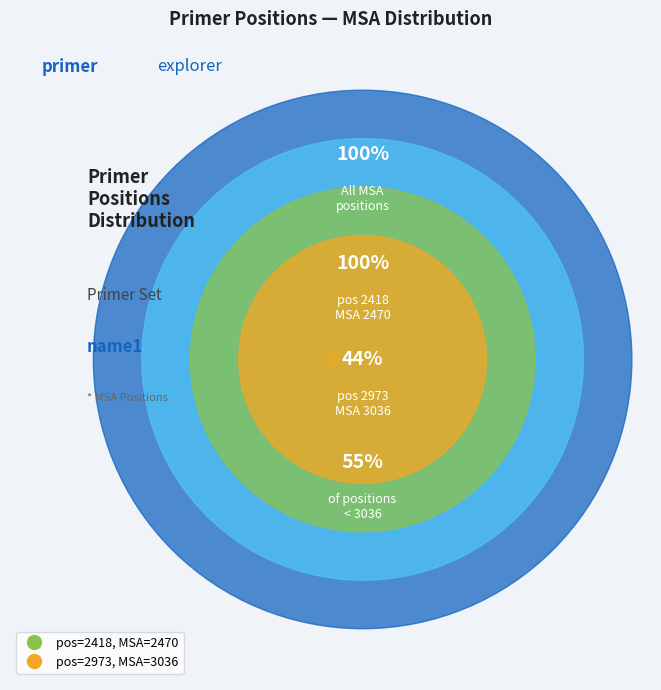

Between 2973 and 2418, which is larger?

2973